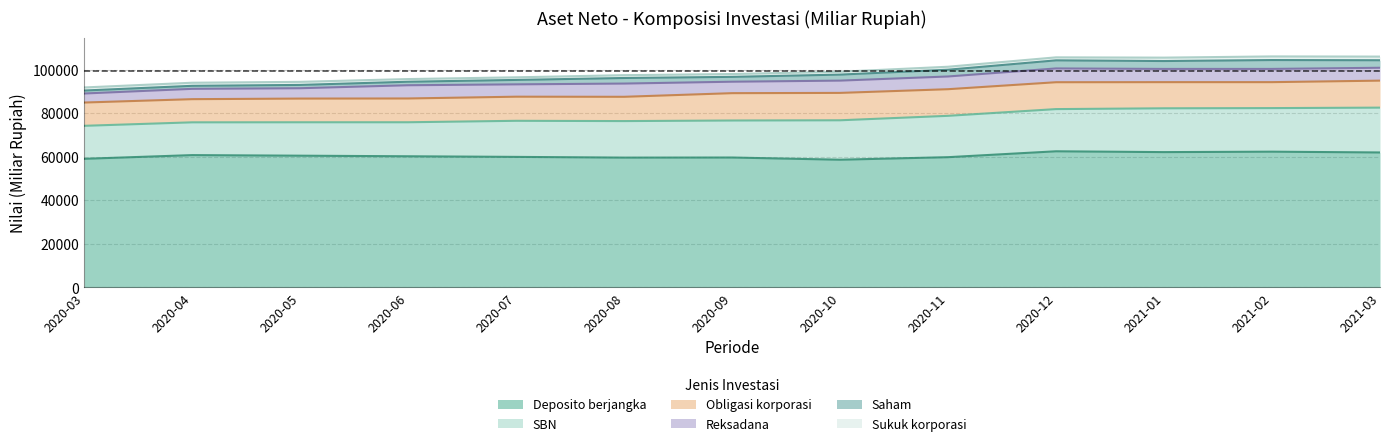

Rank the series by their maximum value, from highest to lowest.

Deposito berjangka, SBN, Obligasi korporasi, Reksadana, Saham, Sukuk korporasi